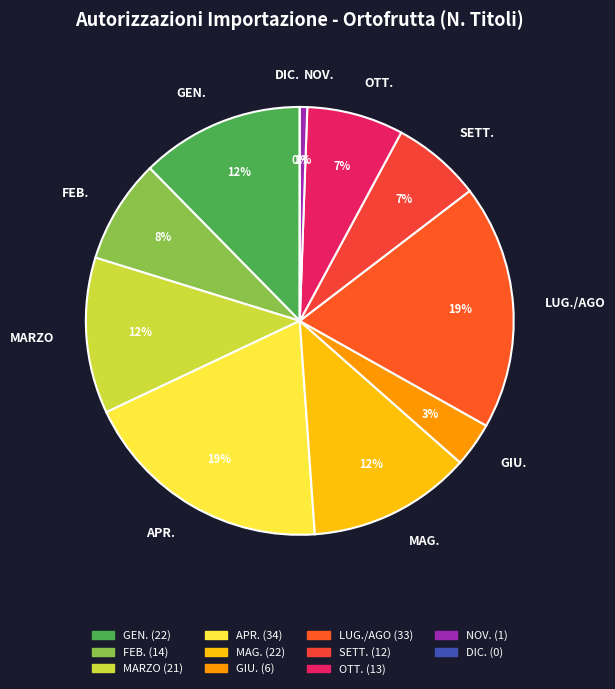

What is the ratio of the value at OTT. to the value at APR.?

0.4